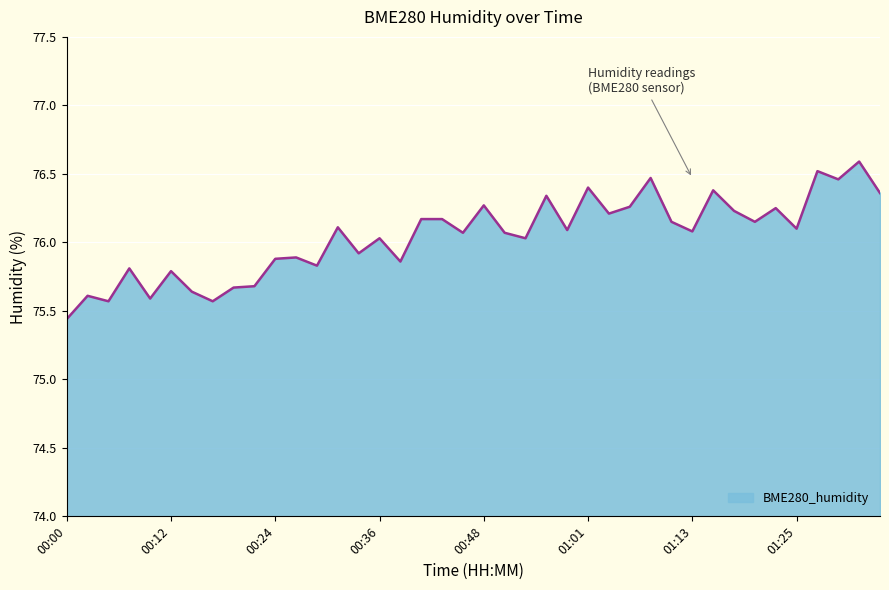

What is the maximum value shown in the chart?

76.6